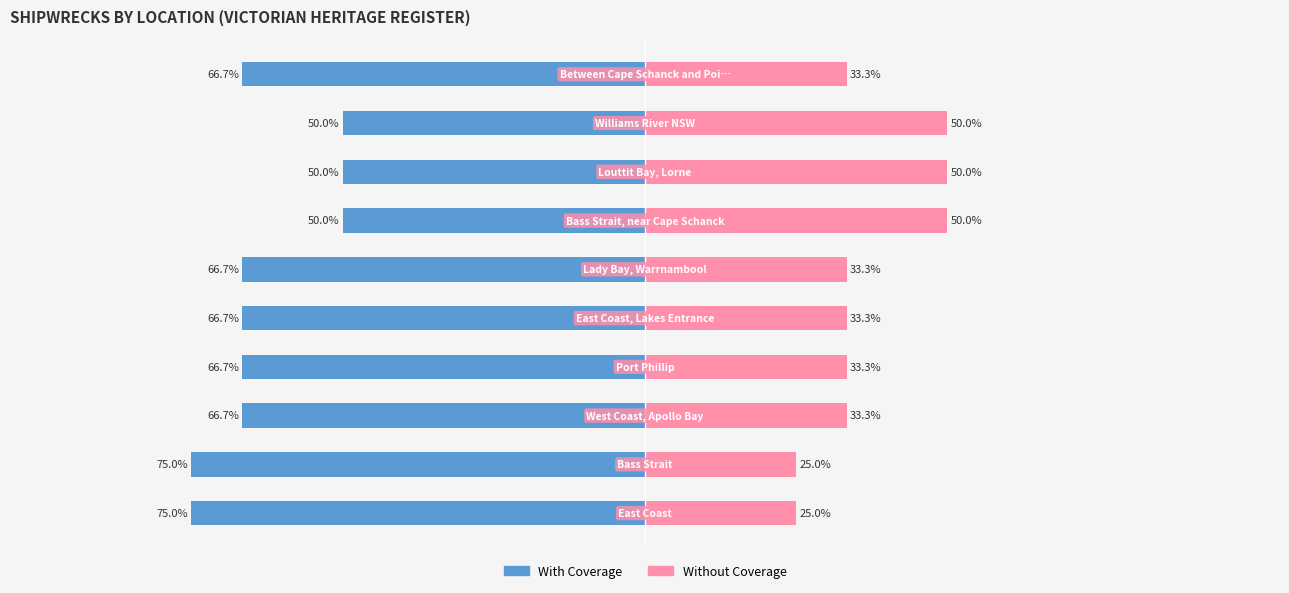

What is the minimum value shown in the chart?

-75.0